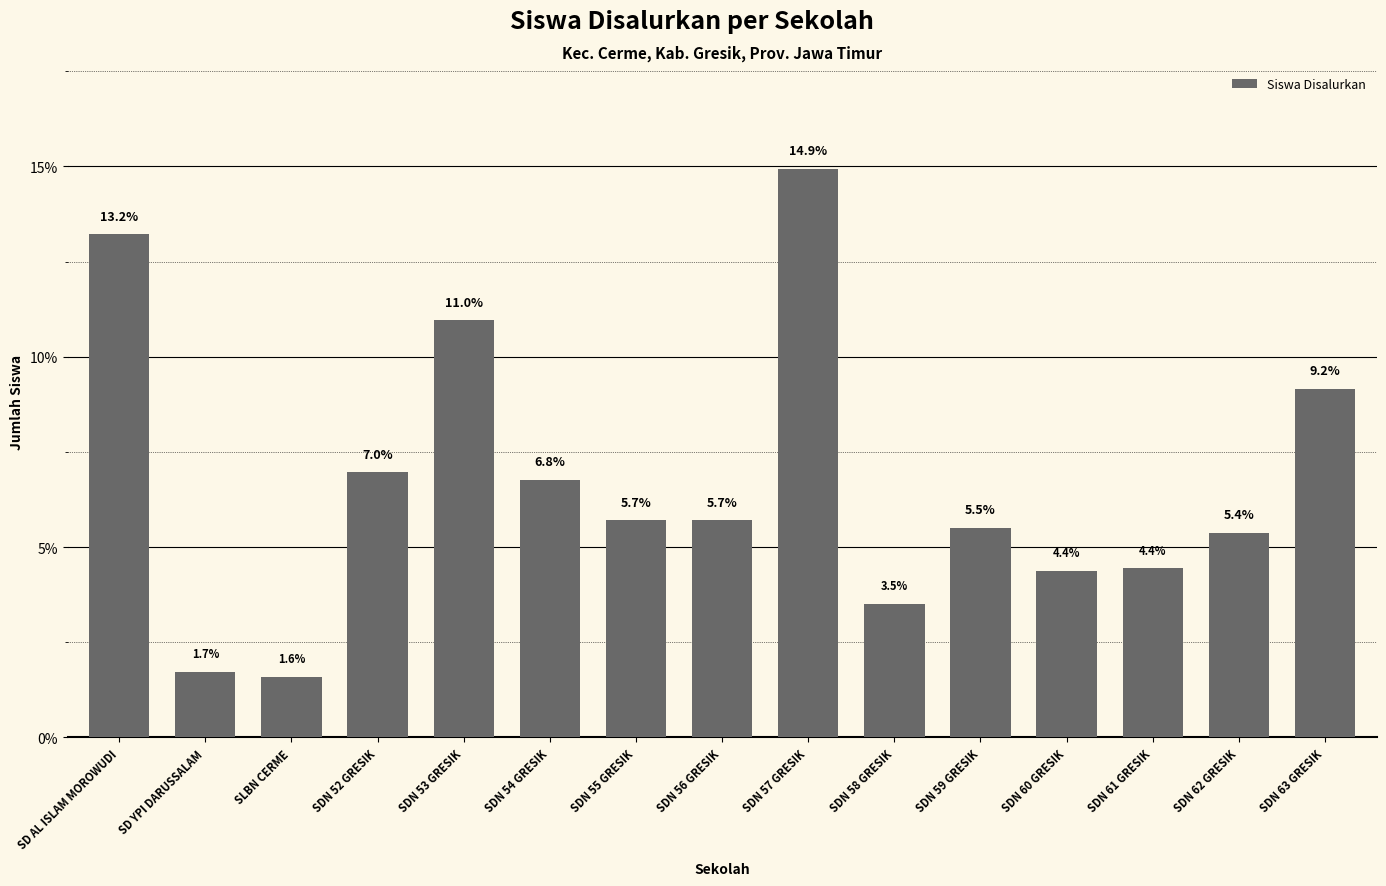

The chart shows a value of 9.2 at SDN 63 GRESIK. True or false?

True